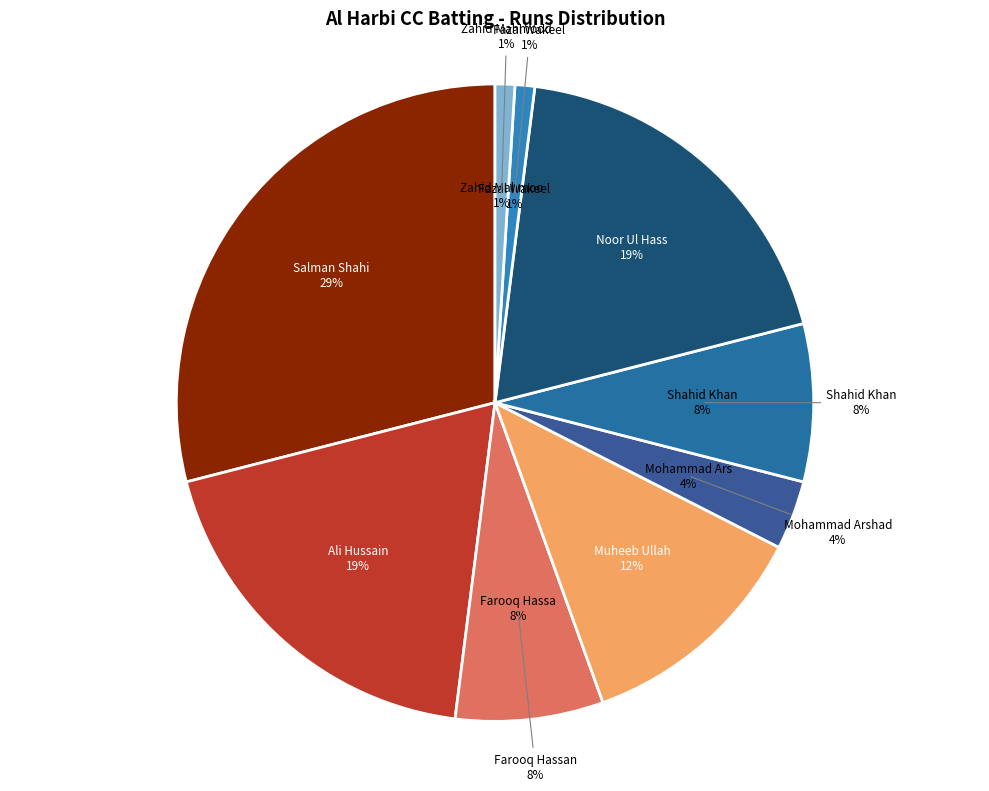

Which has a higher value, Zahid Mahmood or Noor Ul Hassan?

Noor Ul Hassan